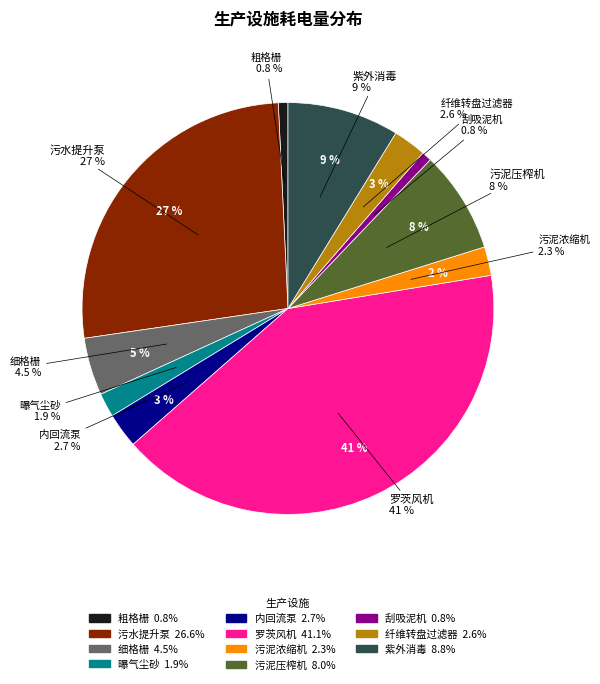

Rank the categories by value from highest to lowest.

罗茨风机, 污水提升泵, 紫外消毒, 污泥压榨机, 细格栅, 内回流泵, 纤维转盘过滤器, 污泥浓缩机, 曝气尘砂, 刮吸泥机, 粗格栅